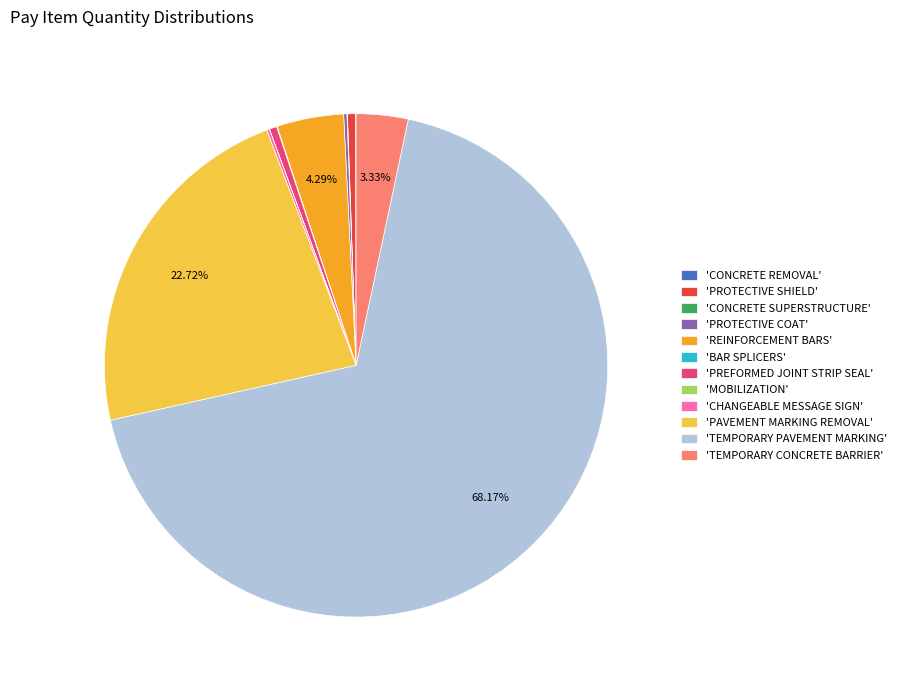

Approximately how many times larger is the value at 'REINFORCEMENT BARS' compared to 'PREFORMED JOINT STRIP SEAL'?

9.0